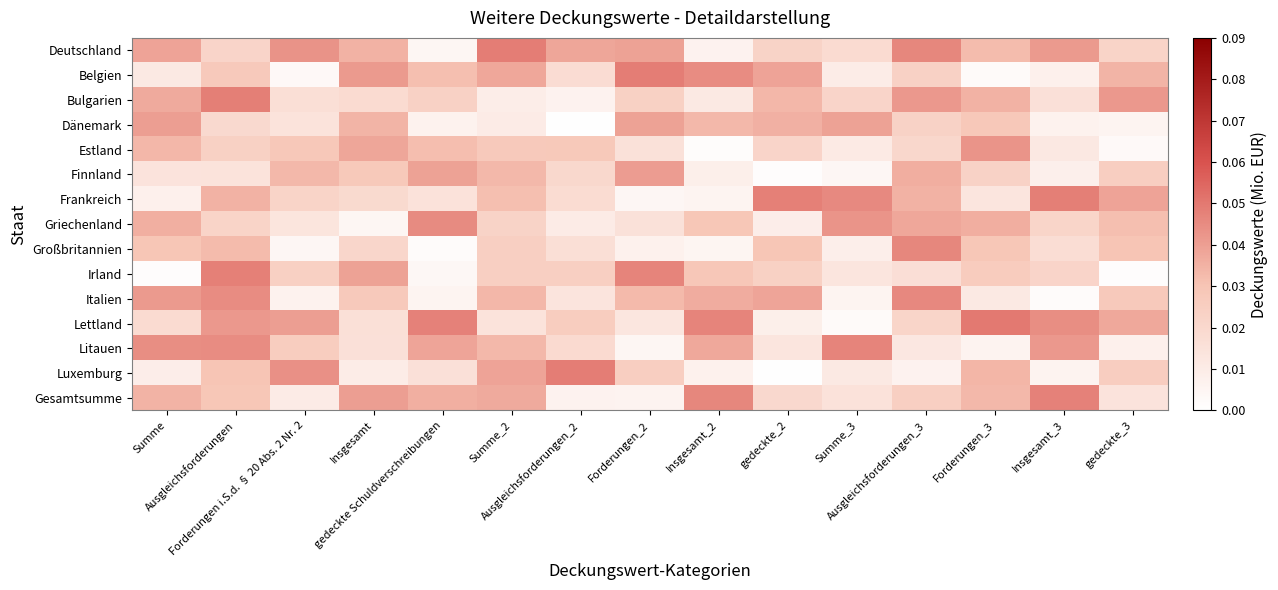

Rank the series at Insgesamt_2 from lowest to highest value.

Estland, Großbritannien, Frankreich, Deutschland, Luxemburg, Finnland, Bulgarien, Irland, Griechenland, Dänemark, Italien, Litauen, Belgien, Gesamtsumme, Lettland